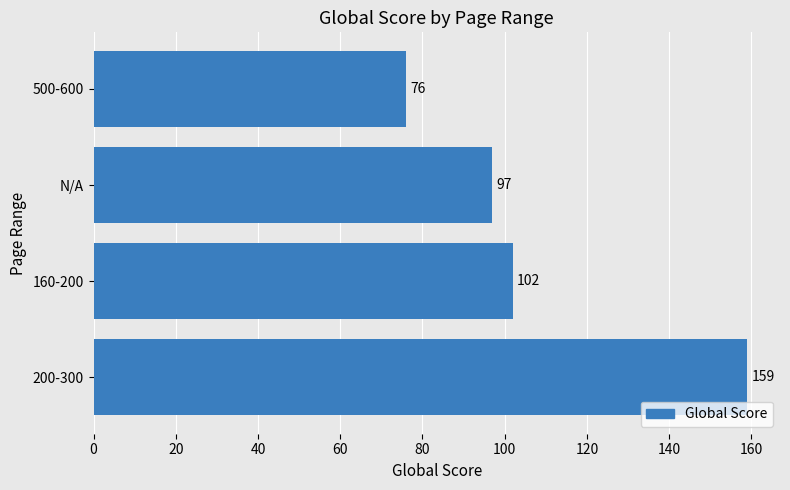

Approximately how many times larger is the value at 200-300 compared to N/A?

1.6